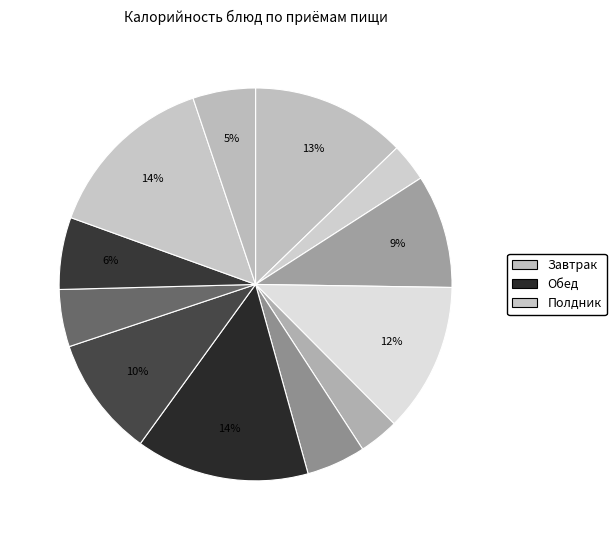

How many segments does this pie chart have?

12